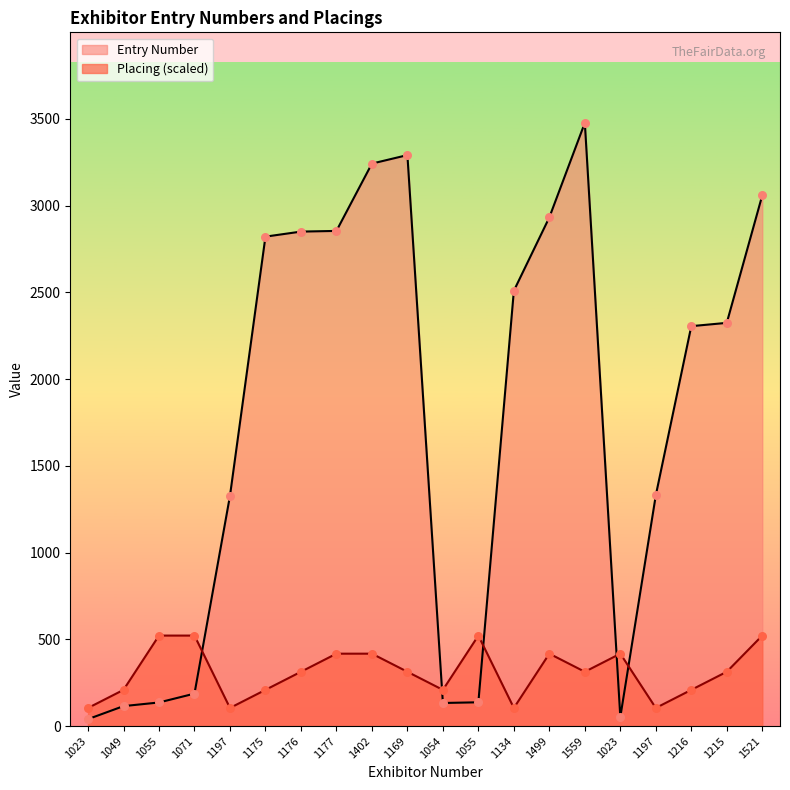

Which series has the widest spread of Y values?

Entry Number